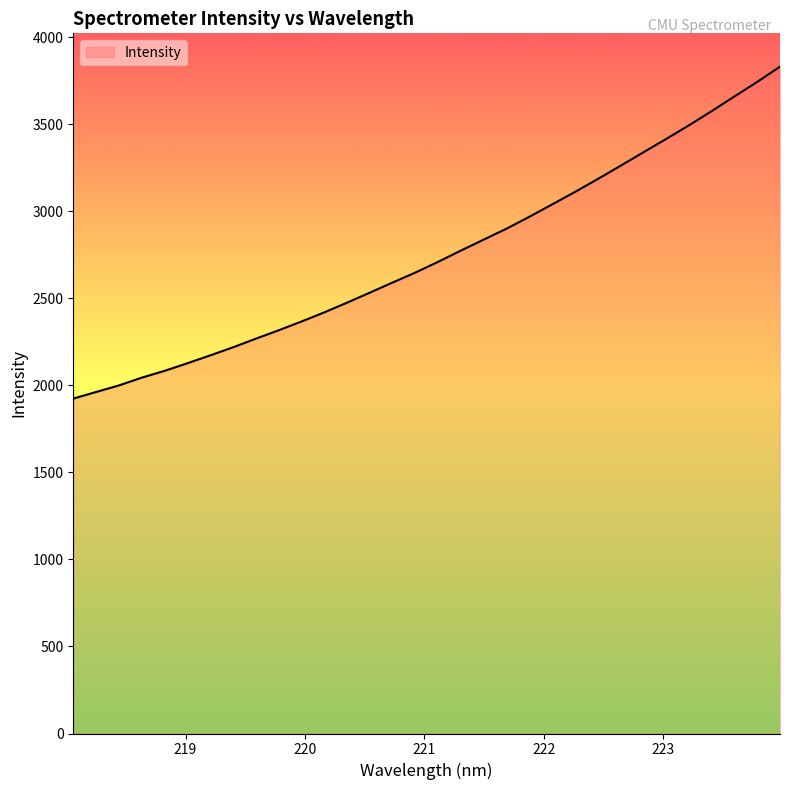

How many lines are shown in the chart?

1